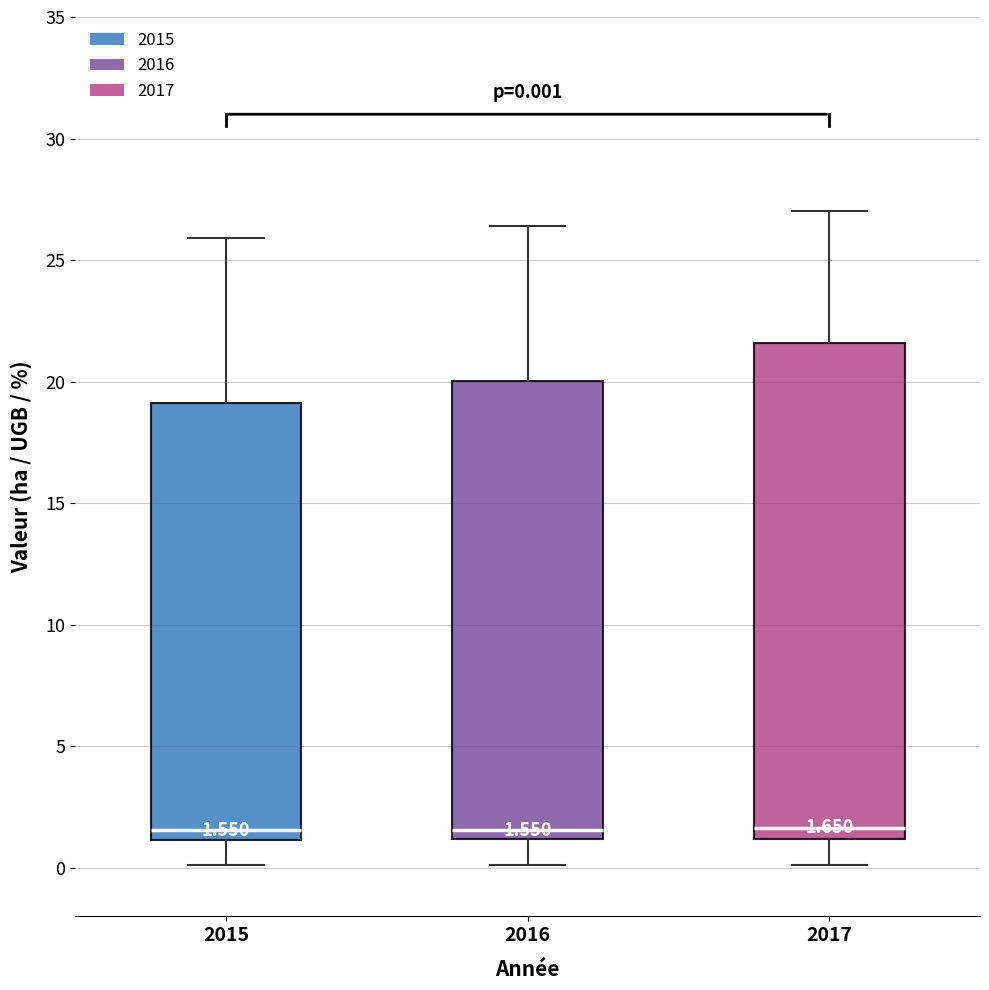

Which box is the tallest, from its lower edge to its upper edge?

2017